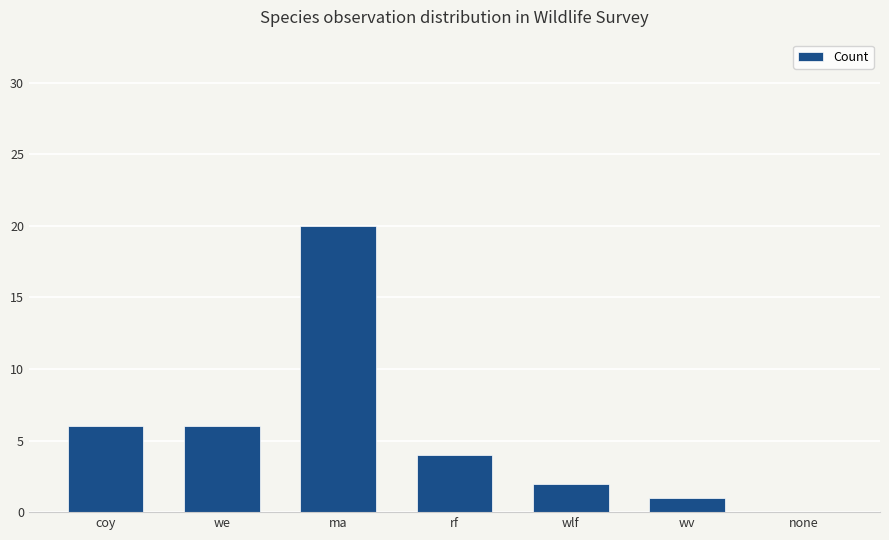

How many categories are shown in the chart?

7